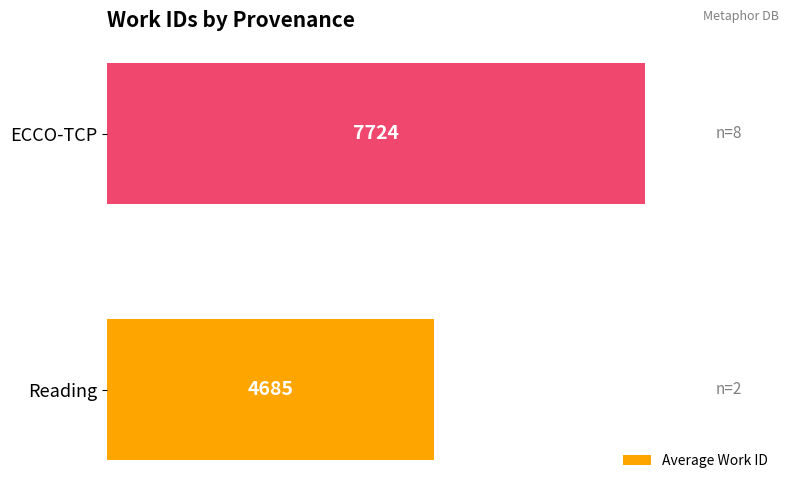

How many values are between 4685 and 7724?

2